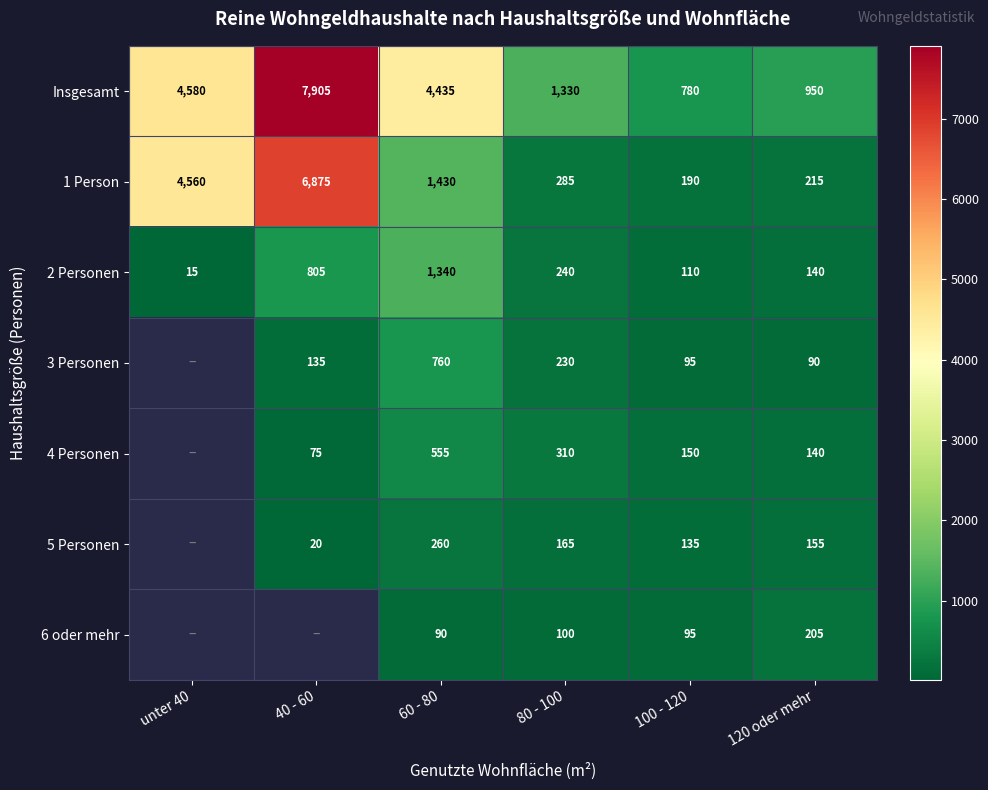

Rank the categories by 1 Person value from lowest to highest.

100 - 120, 120 oder mehr, 80 - 100, 60 - 80, unter 40, 40 - 60